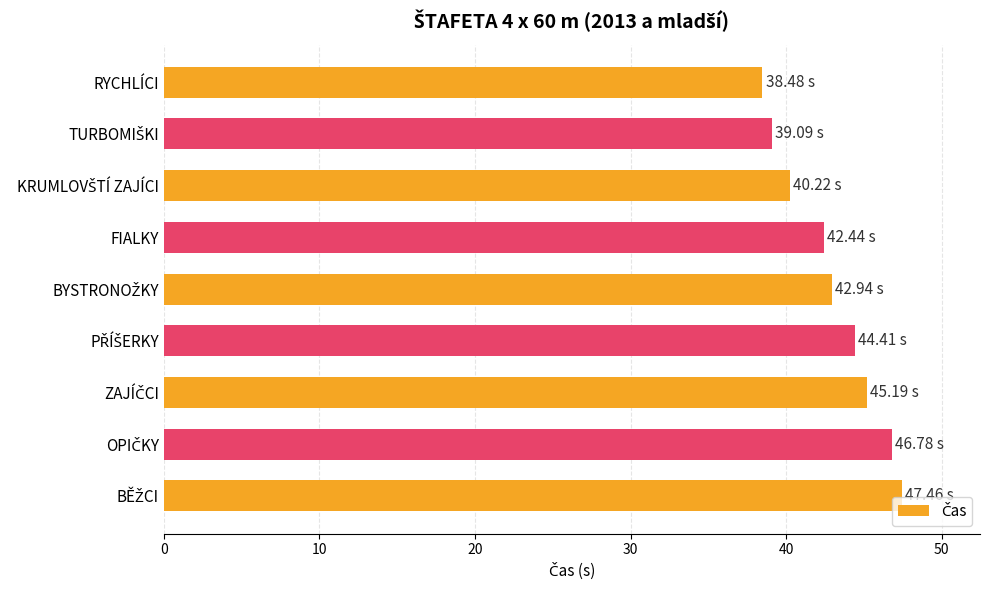

What is the ratio of the value at RYCHLÍCI to the value at FIALKY?

0.9